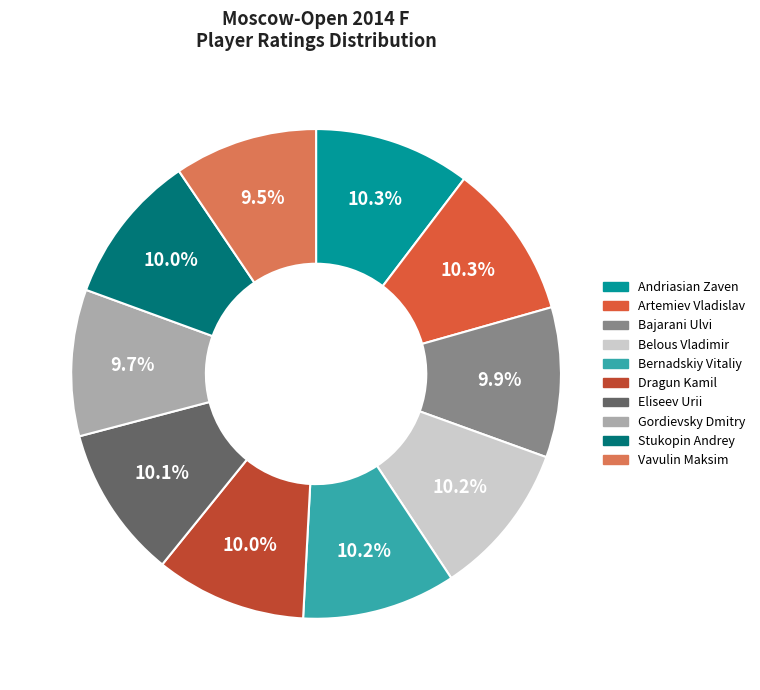

Is Belous Vladimir the majority of the pie?

No